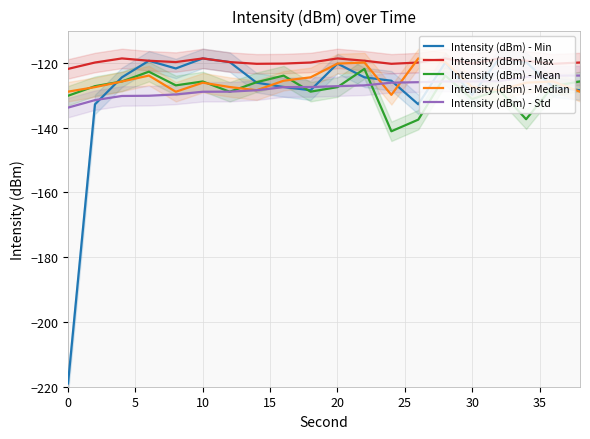

List the series in order of their peak value, highest first.

Intensity (dBm) - Min, Intensity (dBm) - Max, Intensity (dBm) - Median, Intensity (dBm) - Mean, Intensity (dBm) - Std